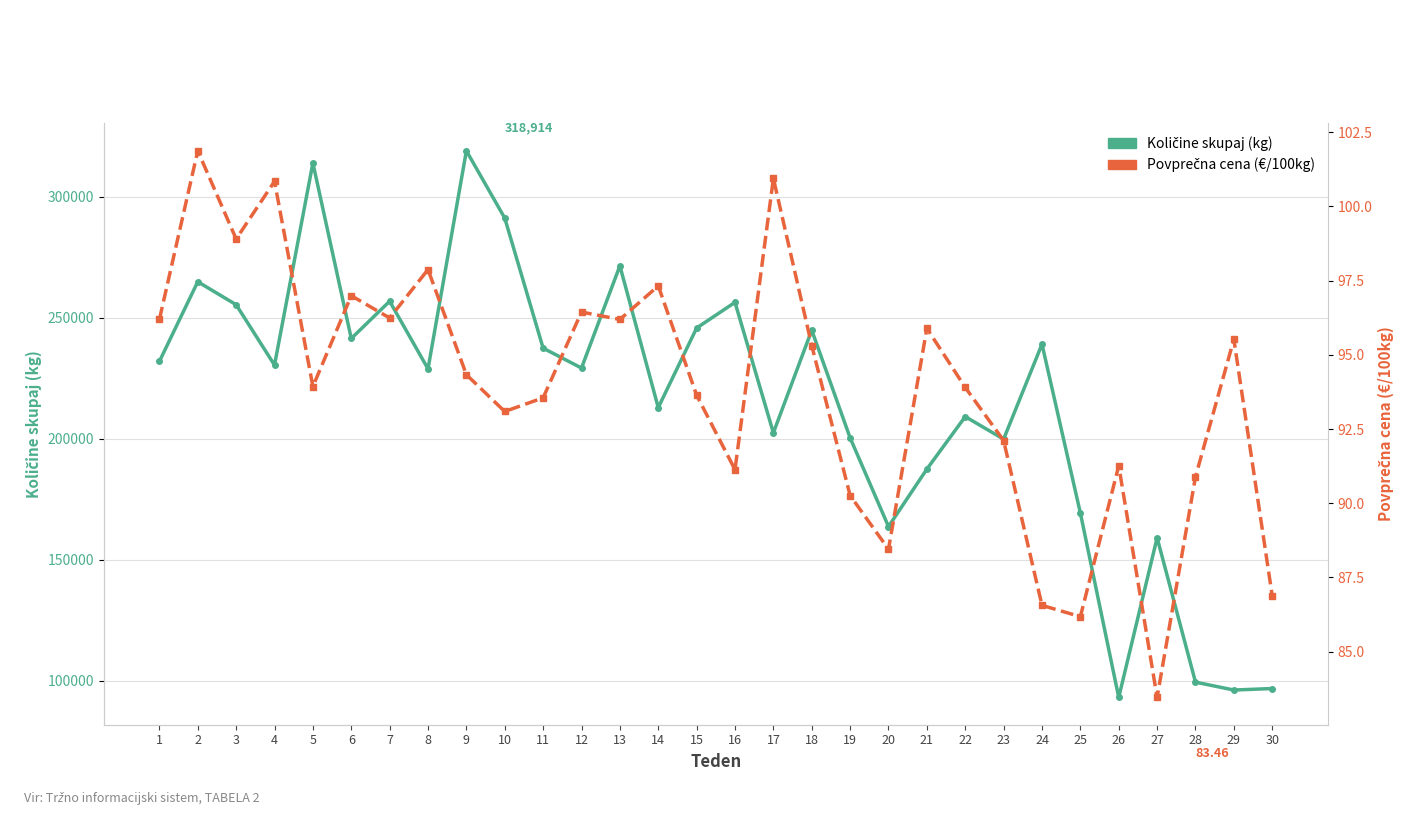

Which has a higher value, 1 or 17?

1